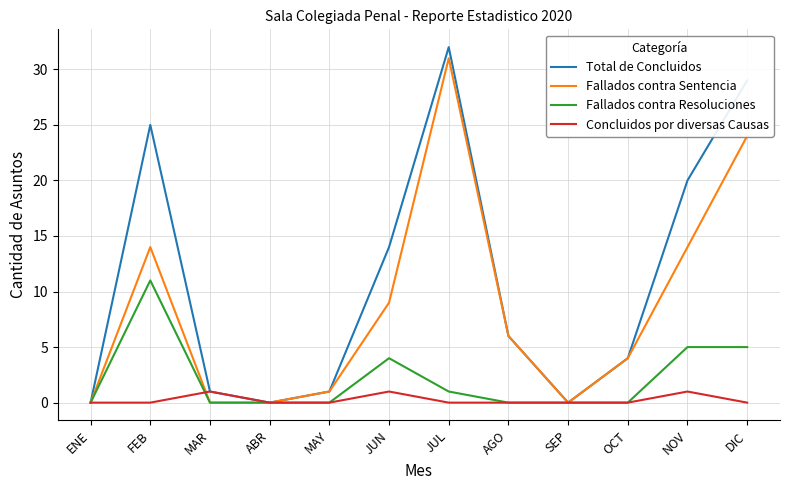

Reading right to left, extract all data points from this chart.

Total de Concluidos: DIC=29	NOV=20	OCT=4	SEP=0	AGO=6	JUL=32	JUN=14	MAY=1	ABR=0	MAR=1	FEB=25	ENE=0
Fallados contra Sentencia: DIC=24	NOV=14	OCT=4	SEP=0	AGO=6	JUL=31	JUN=9	MAY=1	ABR=0	MAR=0	FEB=14	ENE=0
Fallados contra Resoluciones: DIC=5	NOV=5	OCT=0	SEP=0	AGO=0	JUL=1	JUN=4	MAY=0	ABR=0	MAR=0	FEB=11	ENE=0
Concluidos por diversas Causas: DIC=0	NOV=1	OCT=0	SEP=0	AGO=0	JUL=0	JUN=1	MAY=0	ABR=0	MAR=1	FEB=0	ENE=0